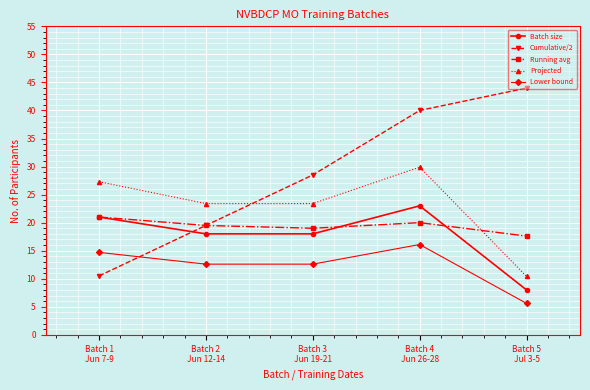

At which category is the sum across all series the highest?

Batch 4
Jun 26-28